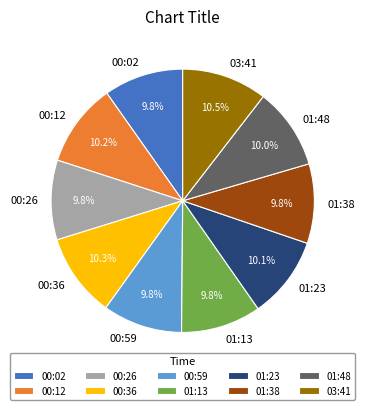

What is the ratio of the value at 01:48 to the value at 00:12?

1.0